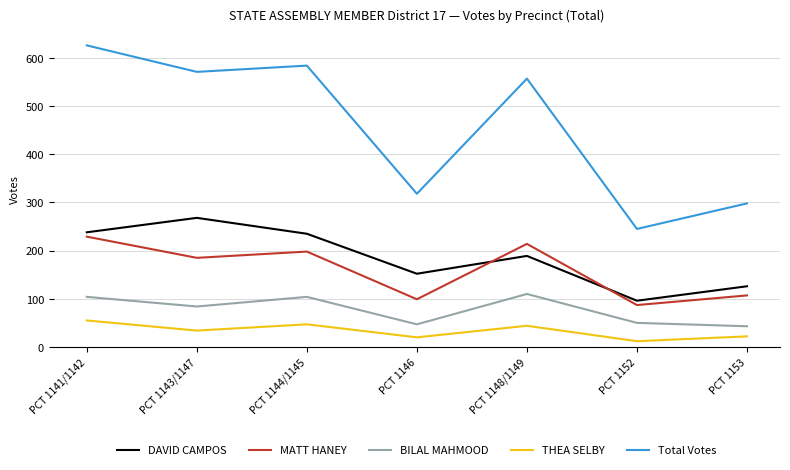

What is the greatest value displayed?

626